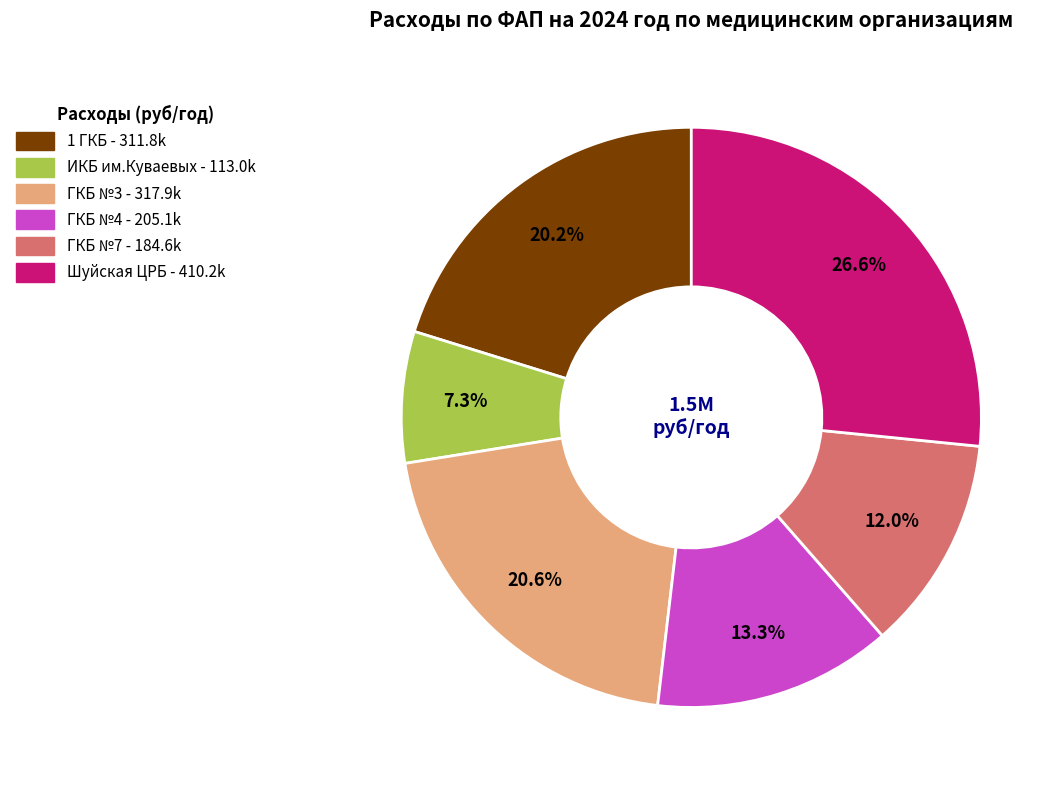

Does any single category account for the majority?

No